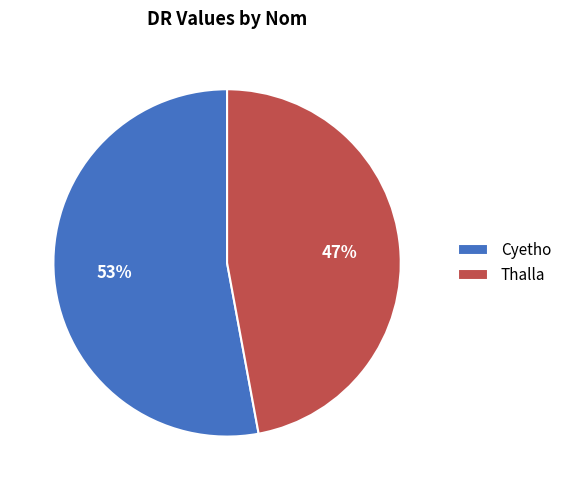

Which has a higher value, Thalla or Cyetho?

Cyetho